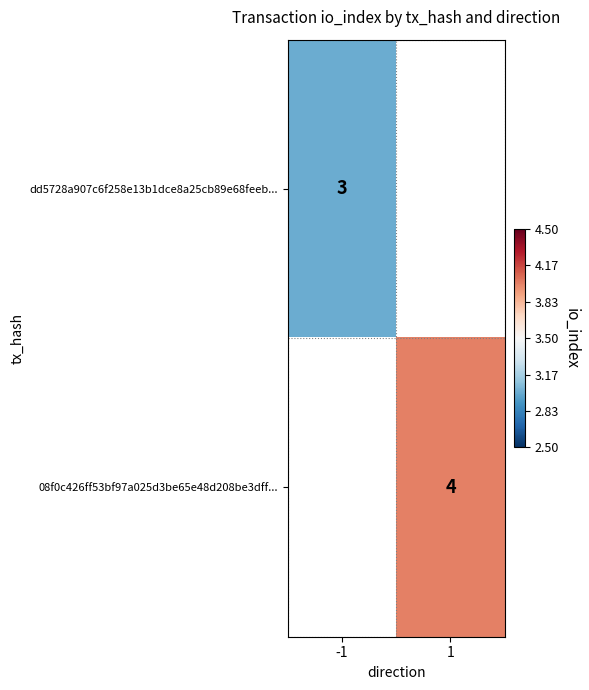

The value of 08f0c426ff53bf97a025d3be65e48d208be3dff... at 1 is 5.6. True or false?

False